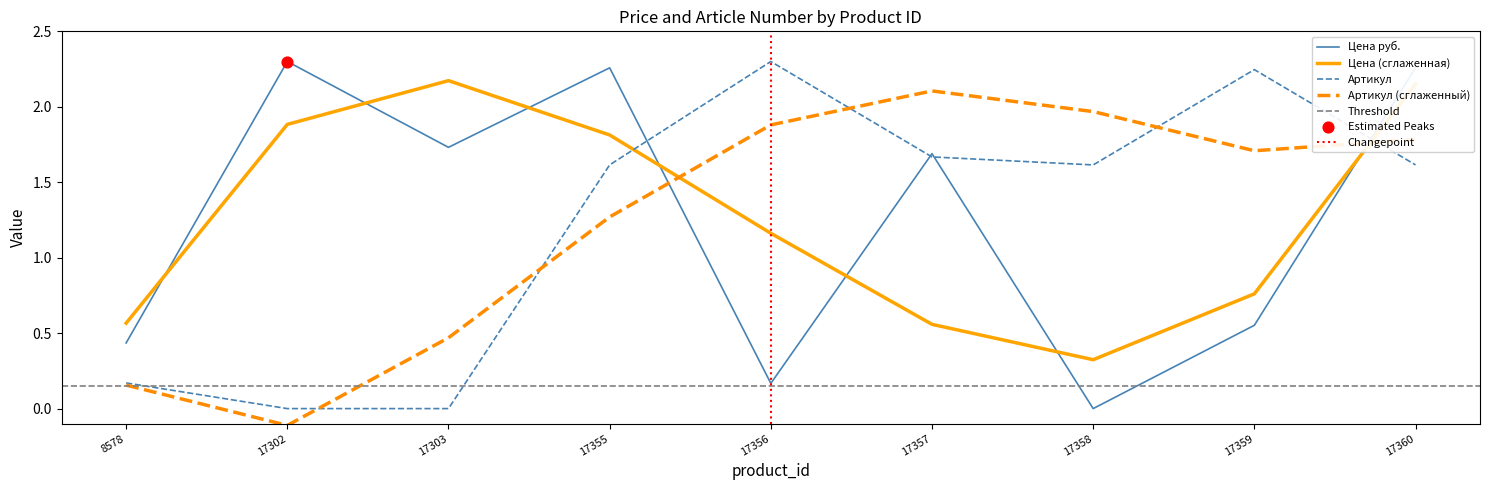

Is the value of Артикул at 17357 greater than the value of Цена руб. at 17357?

No